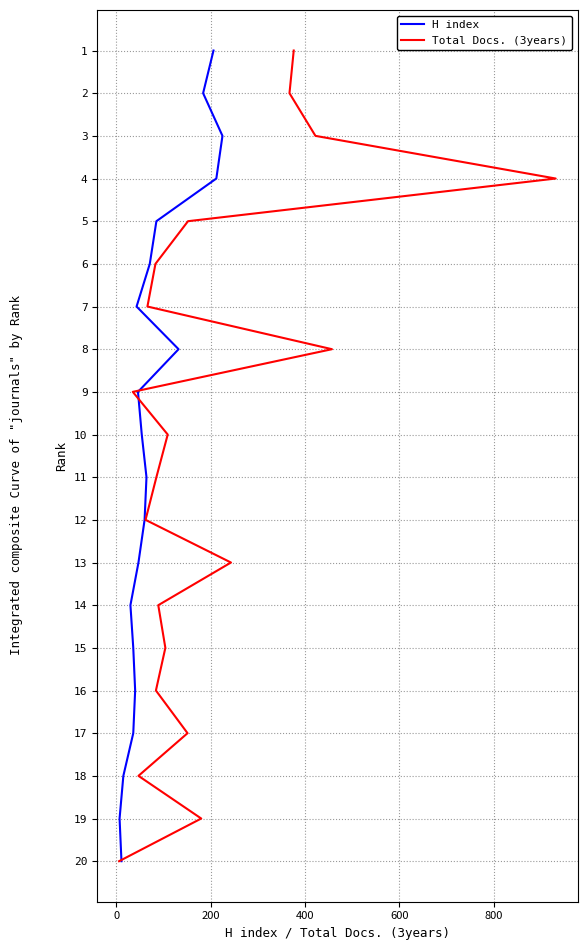

How many series are shown in this chart?

2